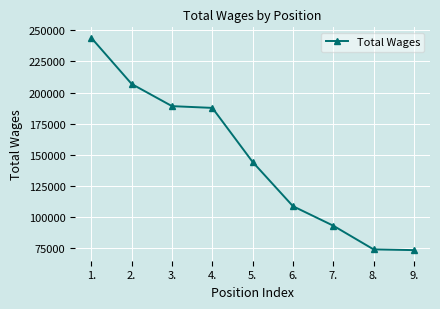

Is it true that the value at 3. is 80140?

False